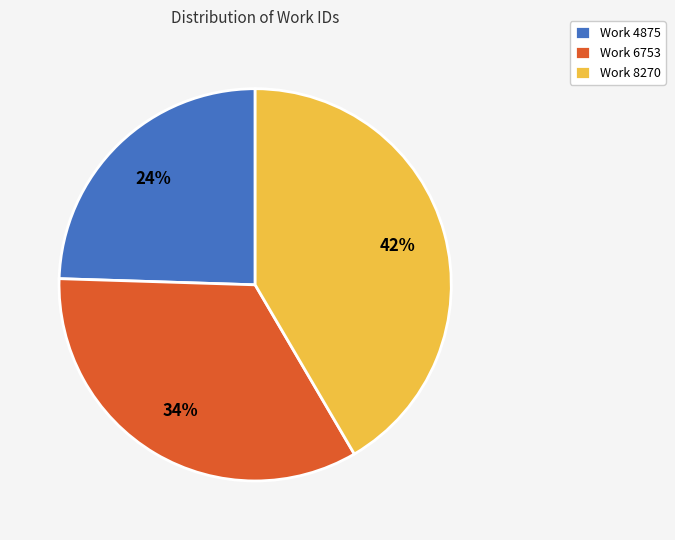

Combined, do Work 4875 and Work 6753 account for over 50%?

Yes